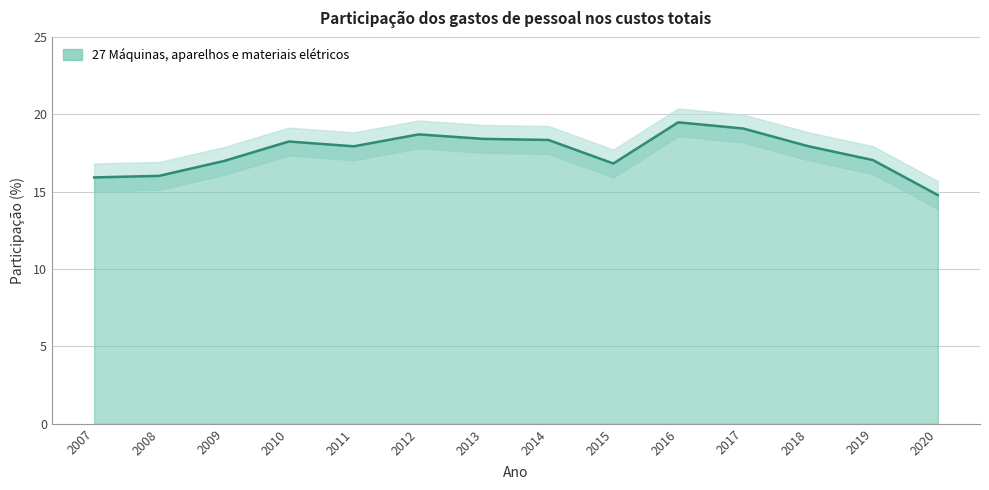

Which has a higher value, 2008 or 2007?

2008